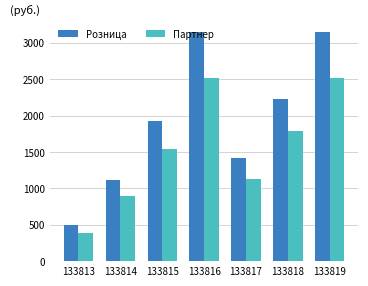

What is the difference between the maximum and minimum values in the Партнер series?

2128.0